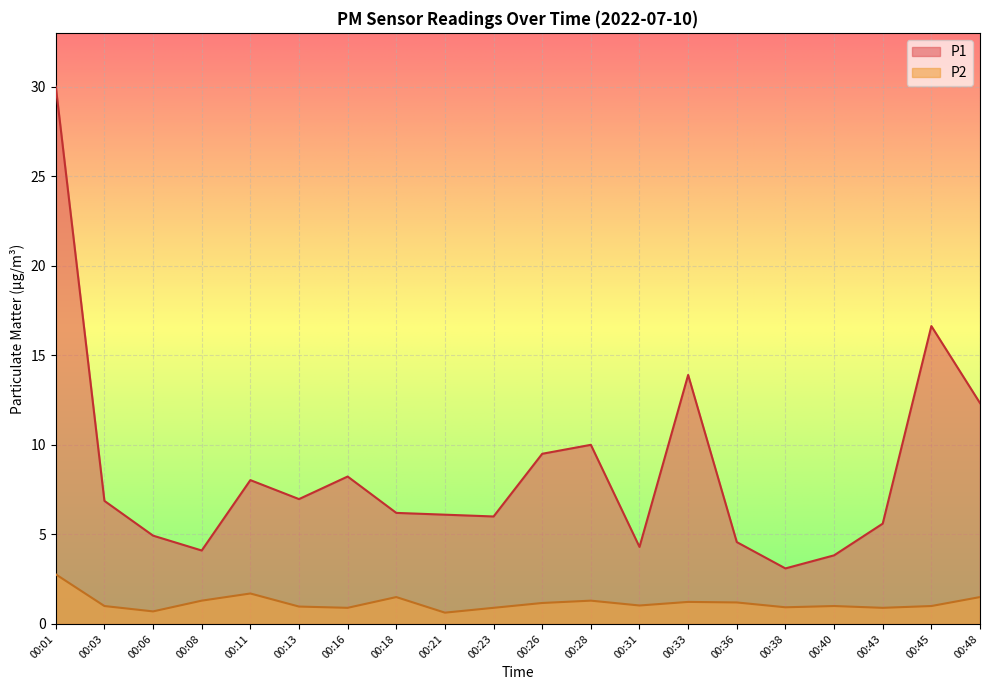

Rank the series at 00:45 from lowest to highest value.

P2, P1